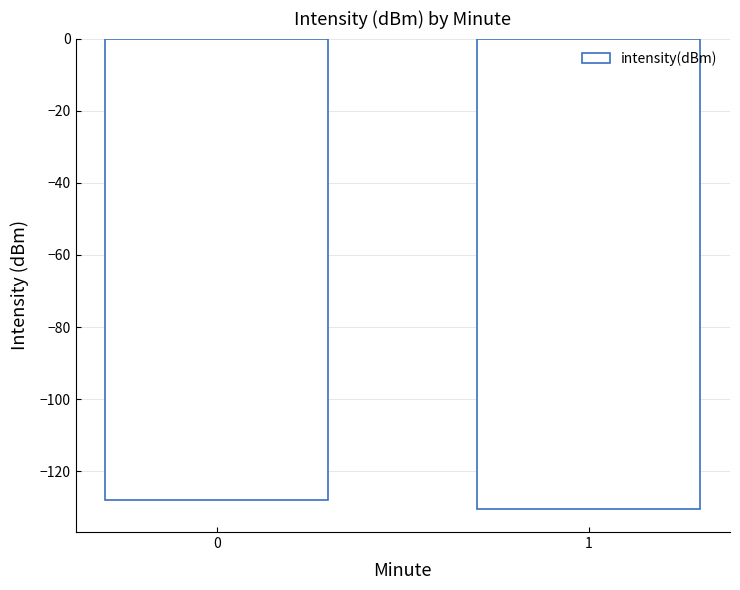

Does the chart contain stacked bars?

No